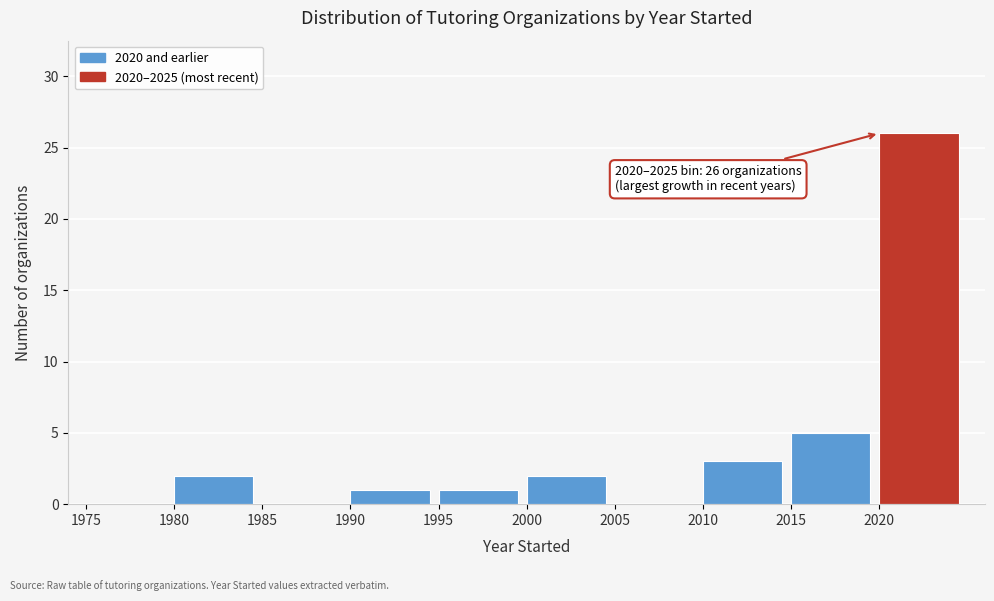

Reading left to right, extract all data points from this chart.

1975=0	1980=2	1985=0	1990=1	1995=1	2000=2	2005=0	2010=3	2015=5	2020=26